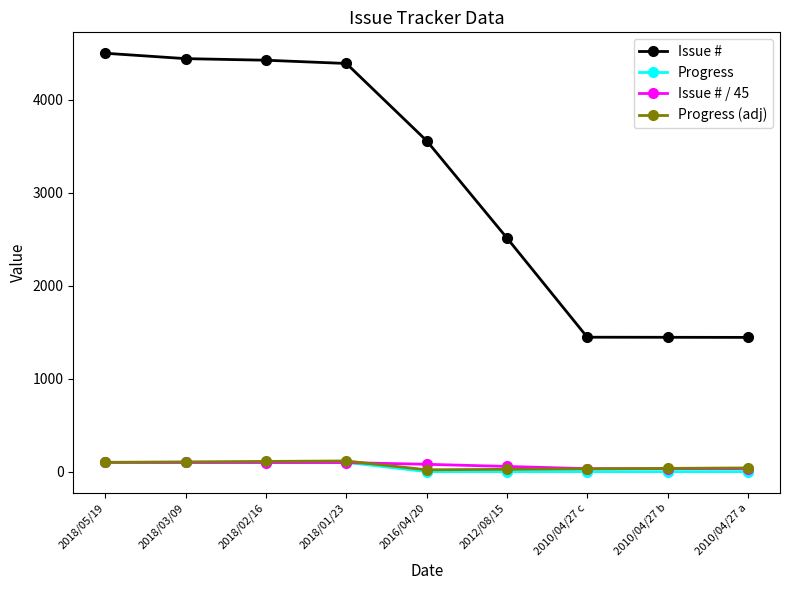

How many lines are shown in the chart?

4